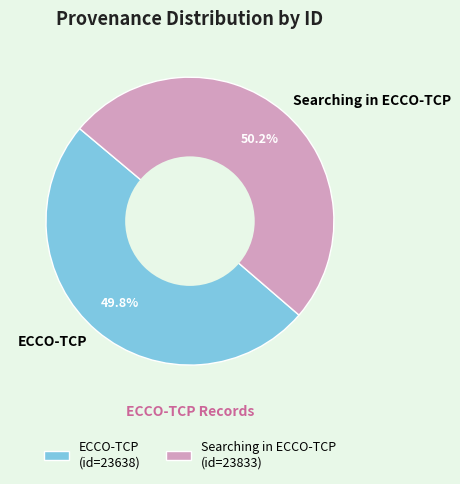

Approximately how many times larger is the value at ECCO-TCP compared to Searching in ECCO-TCP?

1.0